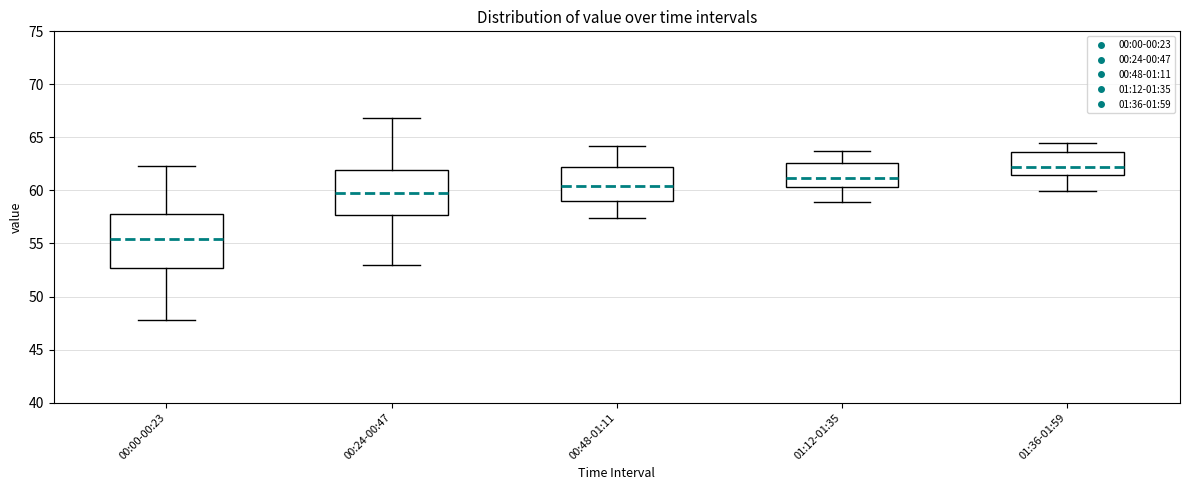

Reading left to right, read every box against the y-axis: the position of its median line, the range the box covers, and the ends of its whiskers. The values are not printed on the chart, so give them approximately, as read against the axis.

00:00-00:23: median 55.5, box 52.5 to 58.0, whiskers 48.0 to 62.5
00:24-00:47: median 60.0, box 57.5 to 62.0, whiskers 53.0 to 67.0
00:48-01:11: median 60.5, box 59.0 to 62.0, whiskers 57.5 to 64.0
01:12-01:35: median 61.0, box 60.5 to 62.5, whiskers 59.0 to 63.5
01:36-01:59: median 62.0, box 61.5 to 63.5, whiskers 60.0 to 64.5